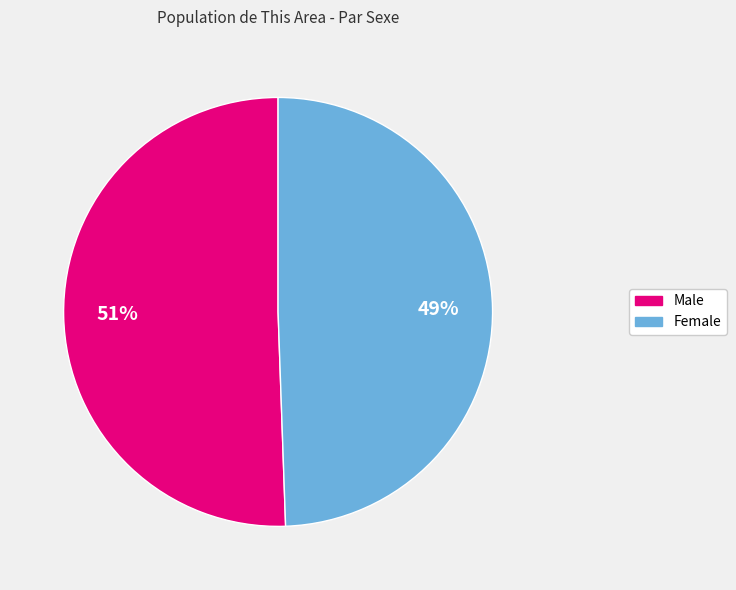

Which slice is the smallest?

Female